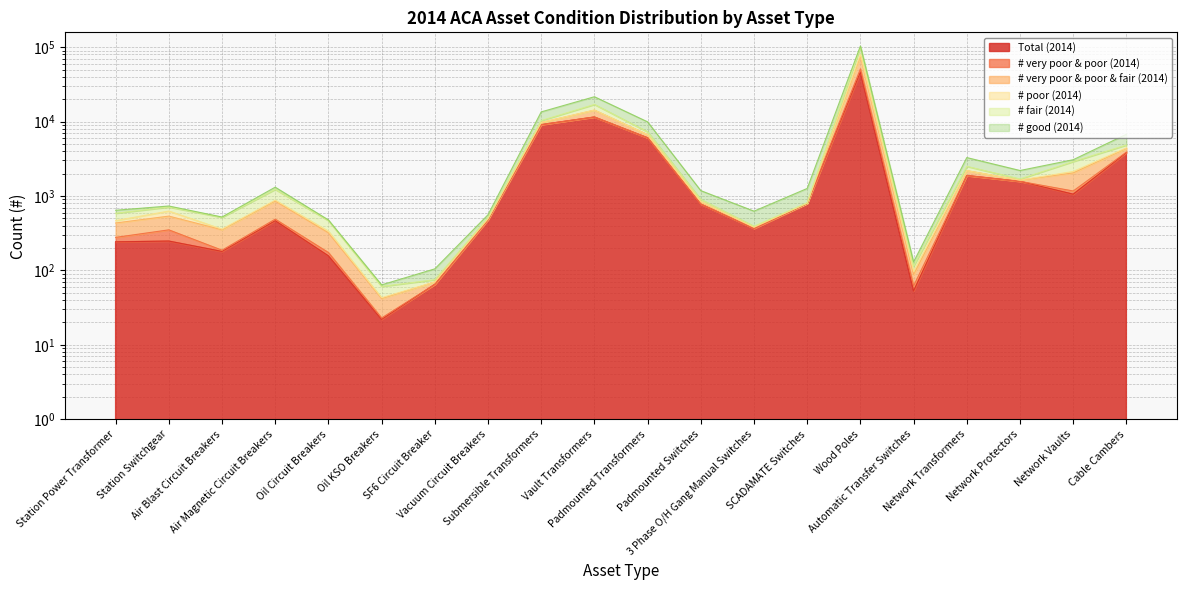

Where is the first local minimum for # very poor & poor & fair (2014)?

Air Blast Circuit Breakers